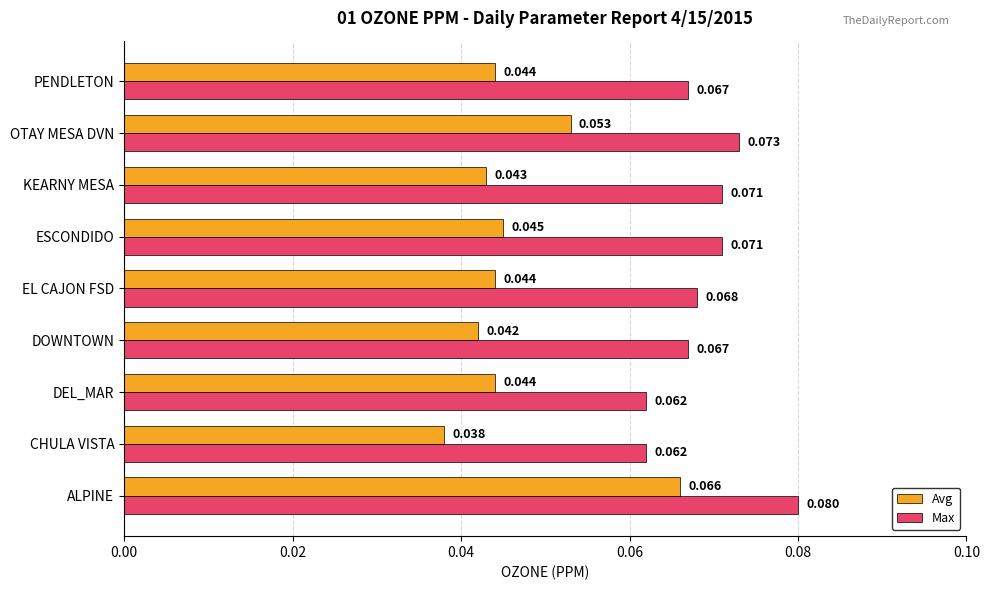

Which series has the largest range (max minus min)?

Avg